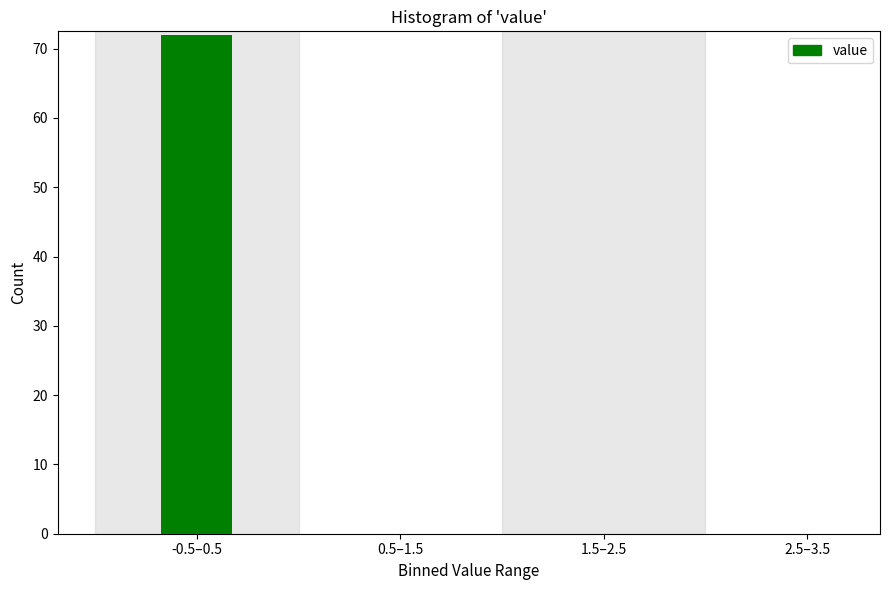

Reading right to left, extract all data points from this chart.

2.5–3.5=0	1.5–2.5=0	0.5–1.5=0	-0.5–0.5=72